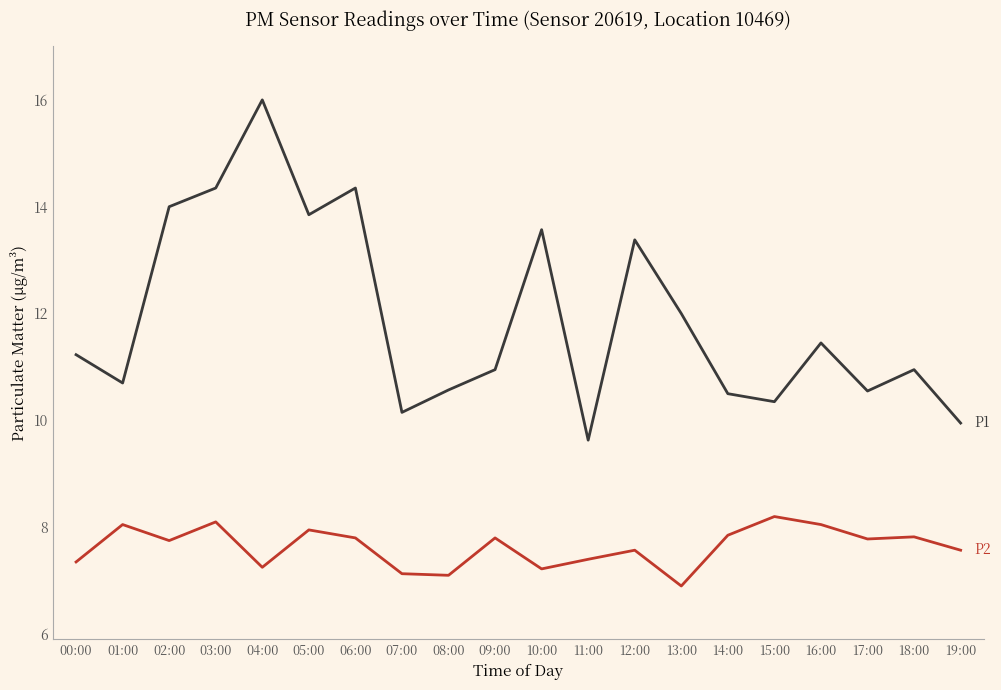

How many distinct data groups are displayed?

2